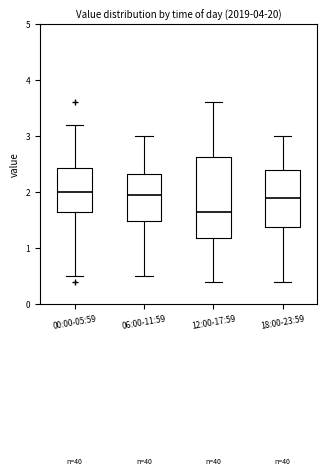

Reading left to right, read every box against the y-axis: the position of its median line, the range the box covers, and the ends of its whiskers. The values are not printed on the chart, so give them approximately, as read against the axis.

00:00-05:59: median 2.0, box 1.7 to 2.4, whiskers 0.5 to 3.2
06:00-11:59: median 2.0, box 1.5 to 2.3, whiskers 0.5 to 3.0
12:00-17:59: median 1.7, box 1.2 to 2.6, whiskers 0.4 to 3.6
18:00-23:59: median 1.9, box 1.4 to 2.4, whiskers 0.4 to 3.0